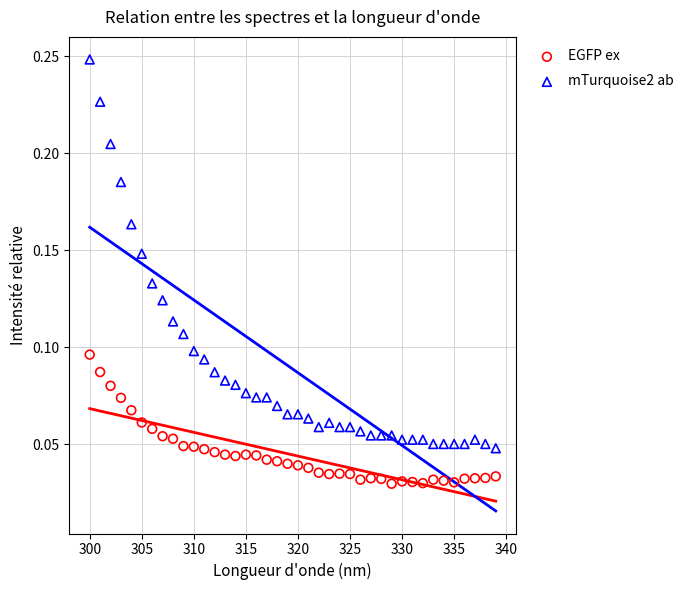

What are all the series names shown in the legend?

EGFP ex, mTurquoise2 ab